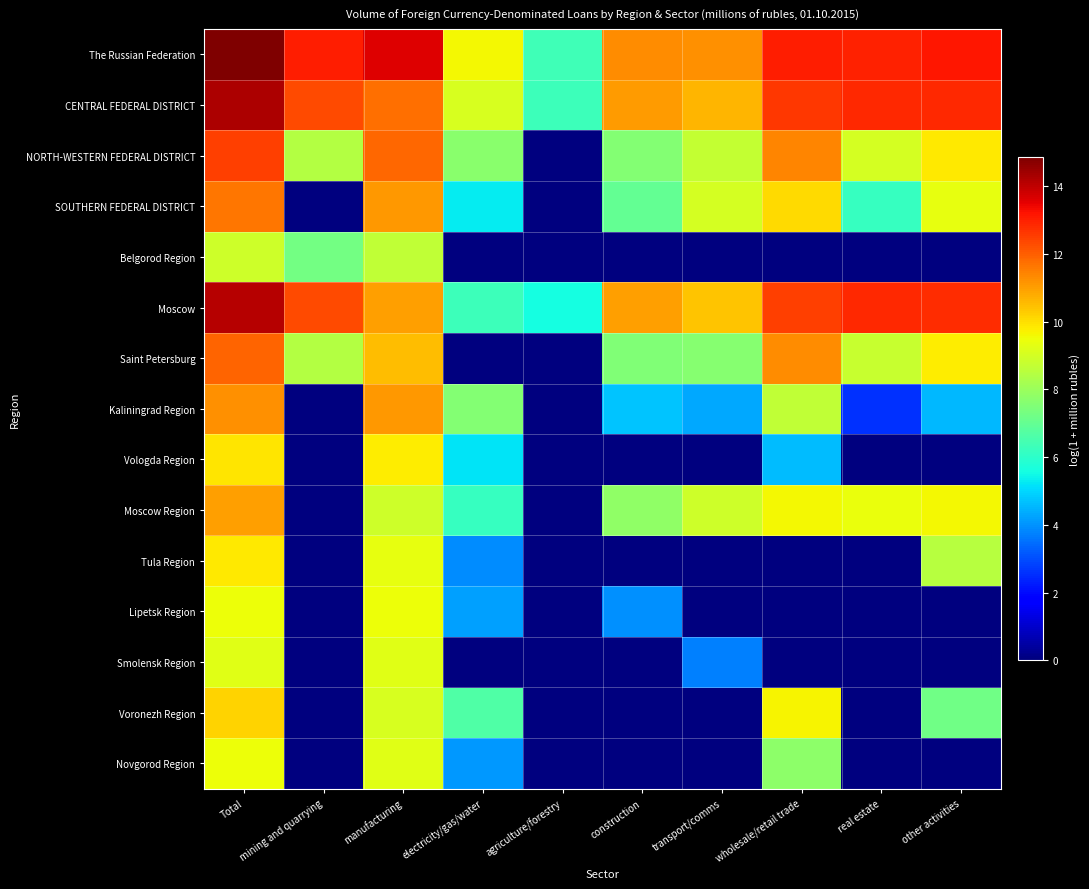

Reading left to right, extract all data points from this chart.

The Russian Federation: Total=14.9	mining and quarrying=13.0	manufacturing=13.6	electricity/gas/water=9.6	agriculture/forestry=6.4	construction=11.3	transport/comms=11.3	wholesale/retail trade=13.0	real estate=13.0	other activities=13.1
CENTRAL FEDERAL DISTRICT: Total=14.3	mining and quarrying=12.3	manufacturing=11.7	electricity/gas/water=9.1	agriculture/forestry=6.3	construction=11.0	transport/comms=10.6	wholesale/retail trade=12.6	real estate=12.9	other activities=12.9
NORTH-WESTERN FEDERAL DISTRICT: Total=12.5	mining and quarrying=8.5	manufacturing=11.9	electricity/gas/water=7.7	agriculture/forestry=0.0	construction=7.6	transport/comms=8.7	wholesale/retail trade=11.4	real estate=9.0	other activities=9.8
SOUTHERN FEDERAL DISTRICT: Total=11.6	mining and quarrying=0.0	manufacturing=11.1	electricity/gas/water=5.3	agriculture/forestry=0.0	construction=7.0	transport/comms=9.0	wholesale/retail trade=10.1	real estate=6.2	other activities=9.3
Belgorod Region: Total=8.9	mining and quarrying=7.3	manufacturing=8.7	electricity/gas/water=0.0	agriculture/forestry=0.0	construction=0.0	transport/comms=0.0	wholesale/retail trade=0.0	real estate=0.0	other activities=0.0
Moscow: Total=14.1	mining and quarrying=12.3	manufacturing=11.0	electricity/gas/water=6.3	agriculture/forestry=5.6	construction=11.0	transport/comms=10.4	wholesale/retail trade=12.5	real estate=12.8	other activities=12.8
Saint Petersburg: Total=11.9	mining and quarrying=8.5	manufacturing=10.5	electricity/gas/water=0.0	agriculture/forestry=0.0	construction=7.5	transport/comms=7.6	wholesale/retail trade=11.3	real estate=8.8	other activities=9.8
Kaliningrad Region: Total=11.2	mining and quarrying=0.0	manufacturing=11.1	electricity/gas/water=7.6	agriculture/forestry=0.0	construction=4.8	transport/comms=4.3	wholesale/retail trade=8.7	real estate=2.6	other activities=4.5
Vologda Region: Total=9.9	mining and quarrying=0.0	manufacturing=9.8	electricity/gas/water=5.2	agriculture/forestry=0.0	construction=0.0	transport/comms=0.0	wholesale/retail trade=4.6	real estate=0.0	other activities=0.0
Moscow Region: Total=11.0	mining and quarrying=0.0	manufacturing=8.9	electricity/gas/water=6.2	agriculture/forestry=0.0	construction=7.8	transport/comms=8.9	wholesale/retail trade=9.6	real estate=9.4	other activities=9.6
Tula Region: Total=9.8	mining and quarrying=0.0	manufacturing=9.4	electricity/gas/water=3.9	agriculture/forestry=0.0	construction=0.0	transport/comms=0.0	wholesale/retail trade=0.0	real estate=0.0	other activities=8.5
Lipetsk Region: Total=9.5	mining and quarrying=0.0	manufacturing=9.5	electricity/gas/water=4.2	agriculture/forestry=0.0	construction=4.0	transport/comms=0.0	wholesale/retail trade=0.0	real estate=0.0	other activities=0.0
Smolensk Region: Total=9.3	mining and quarrying=0.0	manufacturing=9.2	electricity/gas/water=0.0	agriculture/forestry=0.0	construction=0.0	transport/comms=3.8	wholesale/retail trade=0.0	real estate=0.0	other activities=0.0
Voronezh Region: Total=10.2	mining and quarrying=0.0	manufacturing=9.1	electricity/gas/water=6.7	agriculture/forestry=0.0	construction=0.0	transport/comms=0.0	wholesale/retail trade=9.7	real estate=0.0	other activities=7.2
Novgorod Region: Total=9.5	mining and quarrying=0.0	manufacturing=9.3	electricity/gas/water=4.1	agriculture/forestry=0.0	construction=0.0	transport/comms=0.0	wholesale/retail trade=7.7	real estate=0.0	other activities=0.0